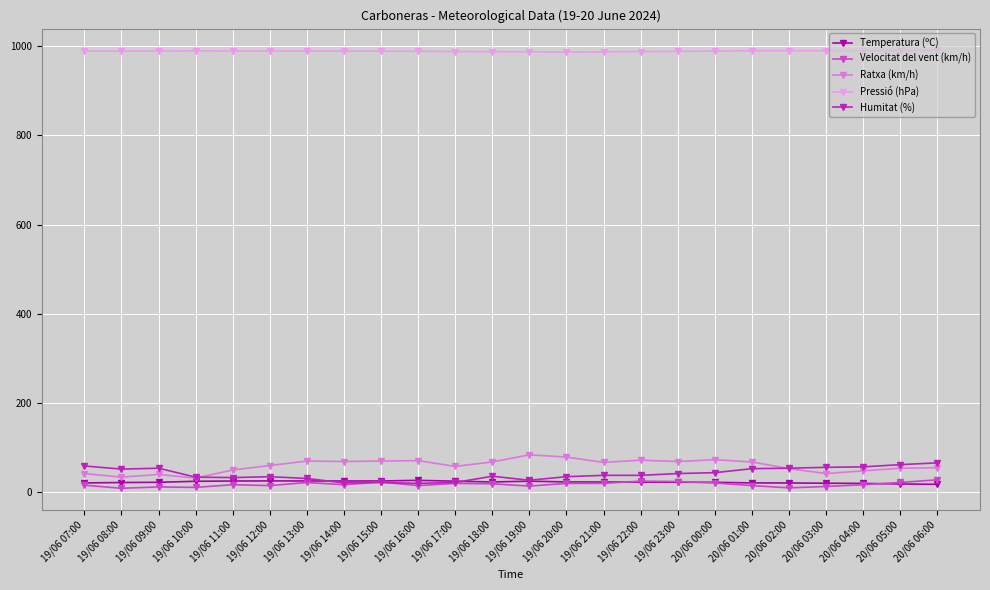

At how many categories does at least one series exceed 40?

24